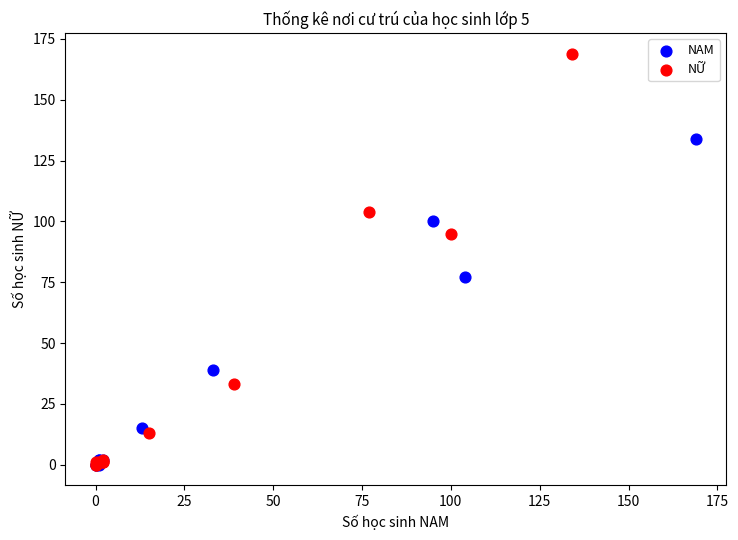

Which series has the largest Y range (max minus min)?

NỮ